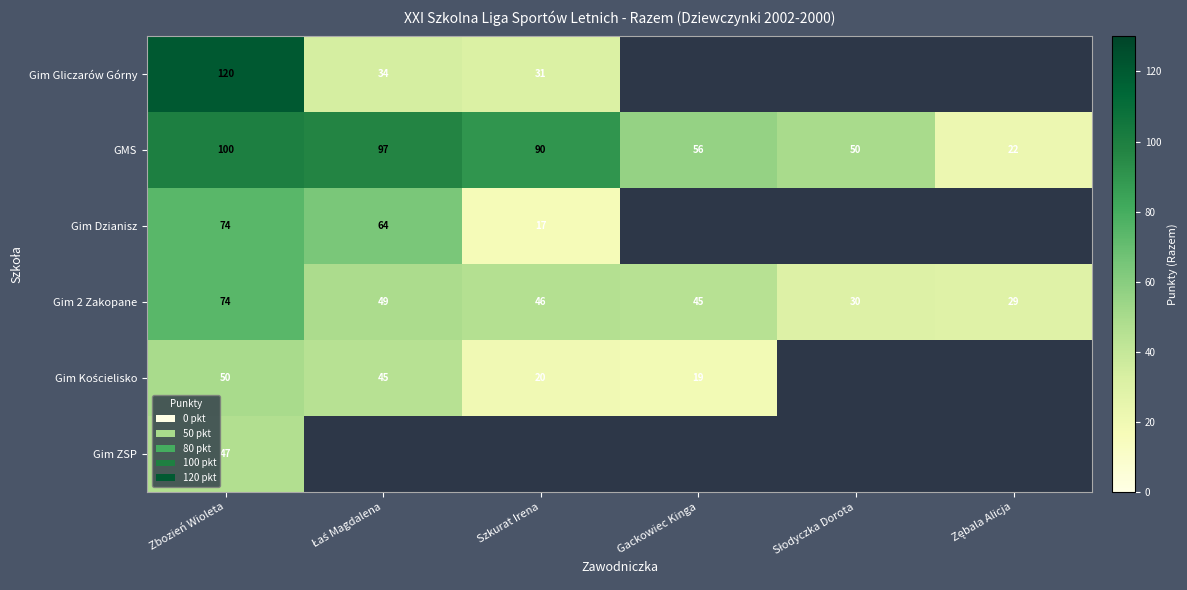

At which label does Gim 2 Zakopane first exceed 46?

Zbozień Wioleta